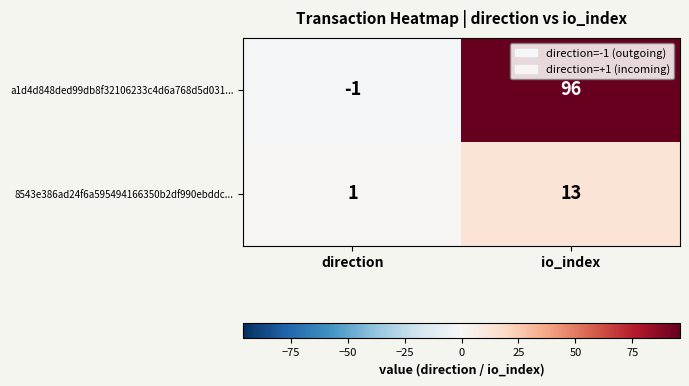

True or false: 8543e386ad24f6a595494166350b2df990ebddc... has a value of 13 at io_index.

True